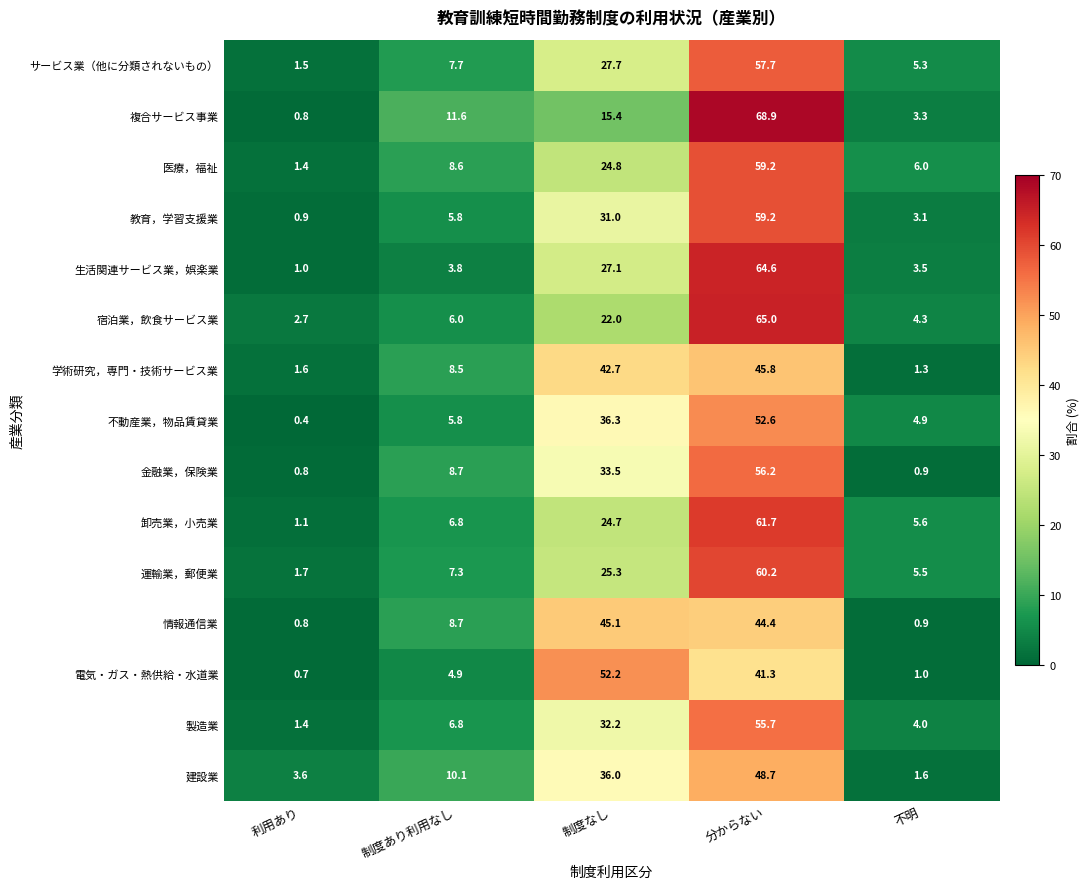

Which series has the widest spread of values?

複合サービス事業